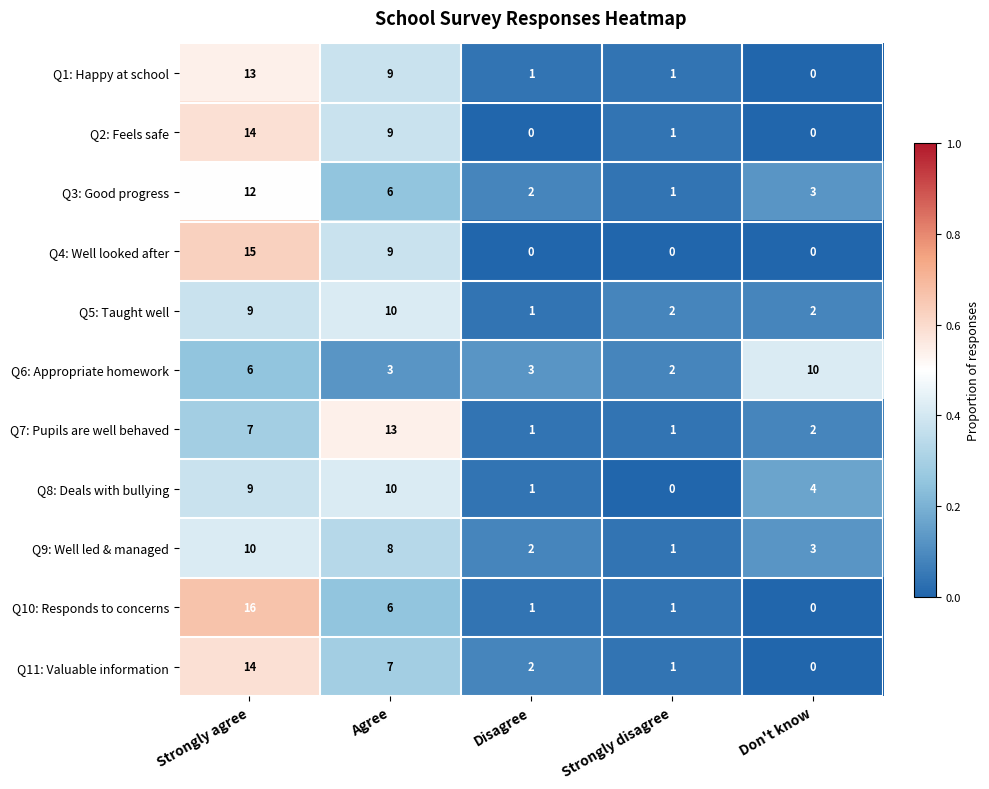

What is the total value across all series at Strongly disagree?

11